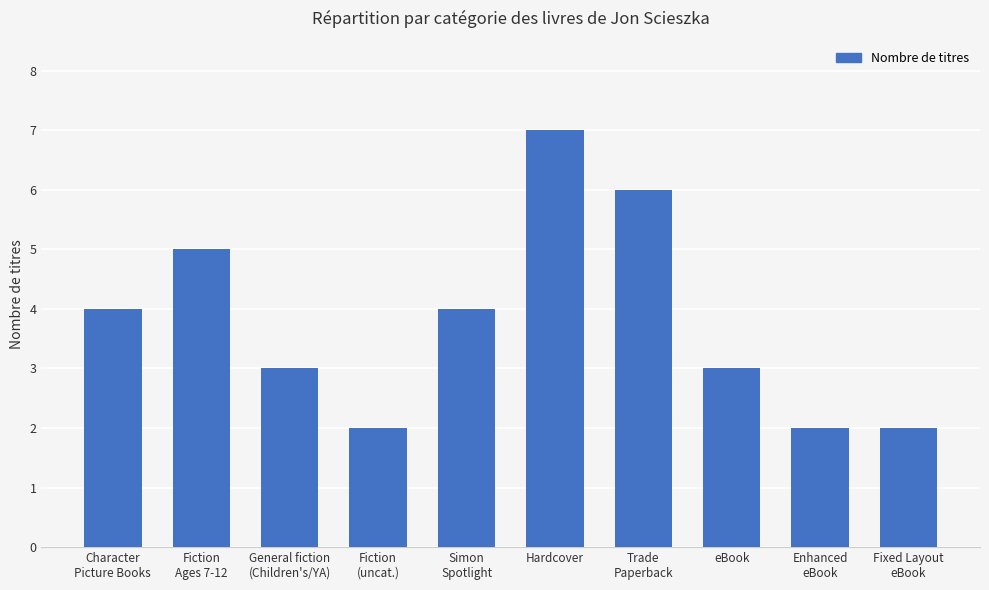

At which category does the chart reach its peak across all series?

Hardcover